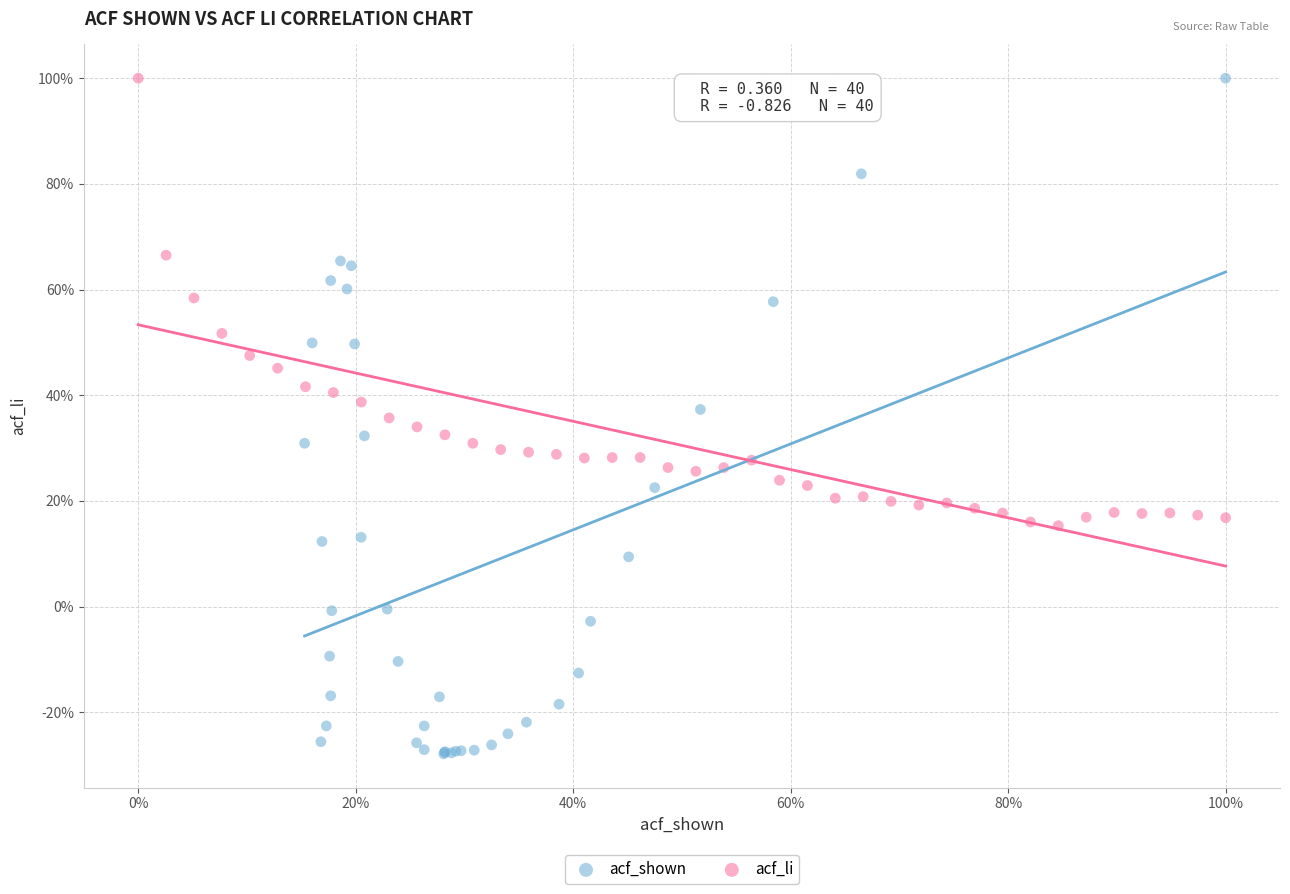

What are all the series names shown in the legend?

acf_shown, acf_li